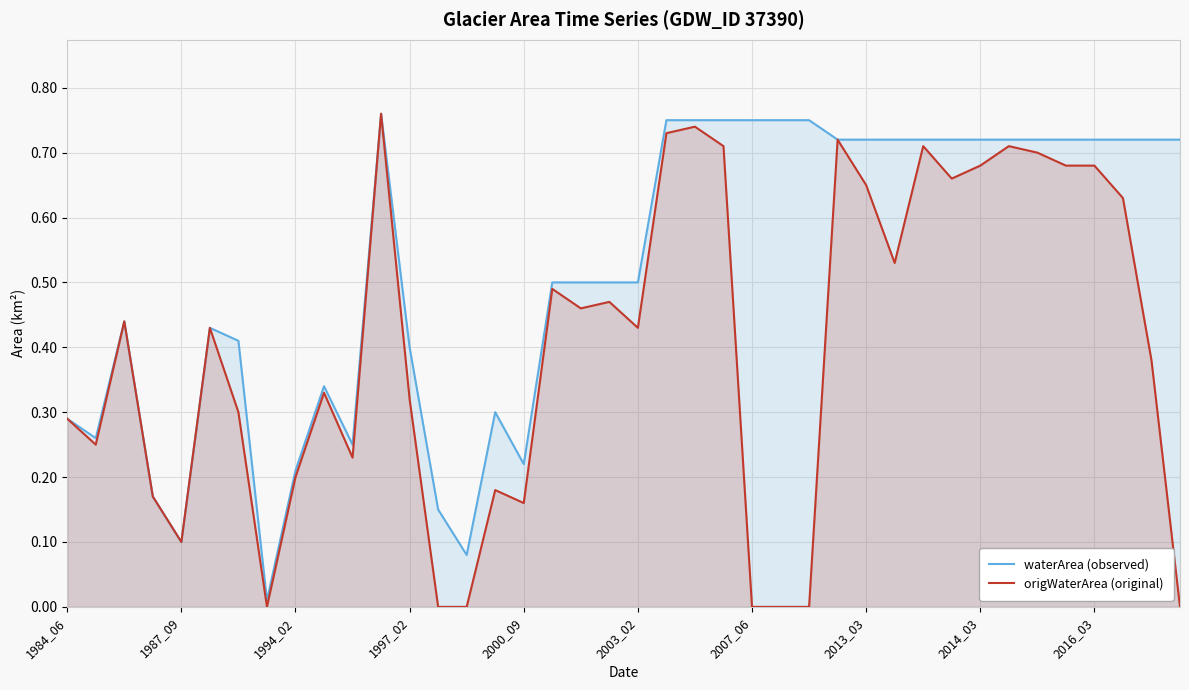

What is the difference between the maximum and minimum values in the origWaterArea (original) series?

0.8